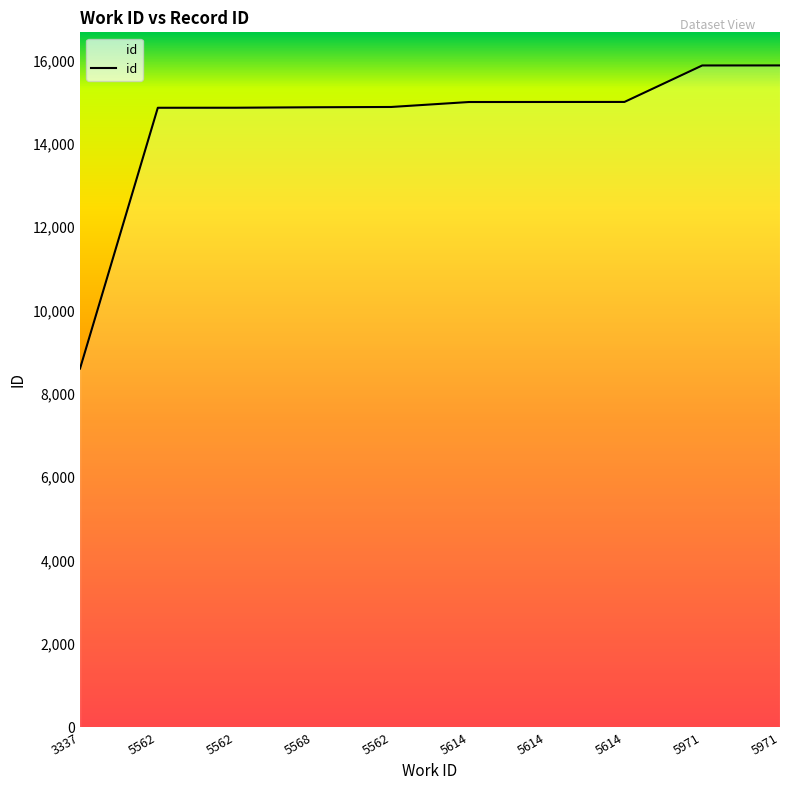

True or false: there are more than 1 points higher than both neighbors.

False